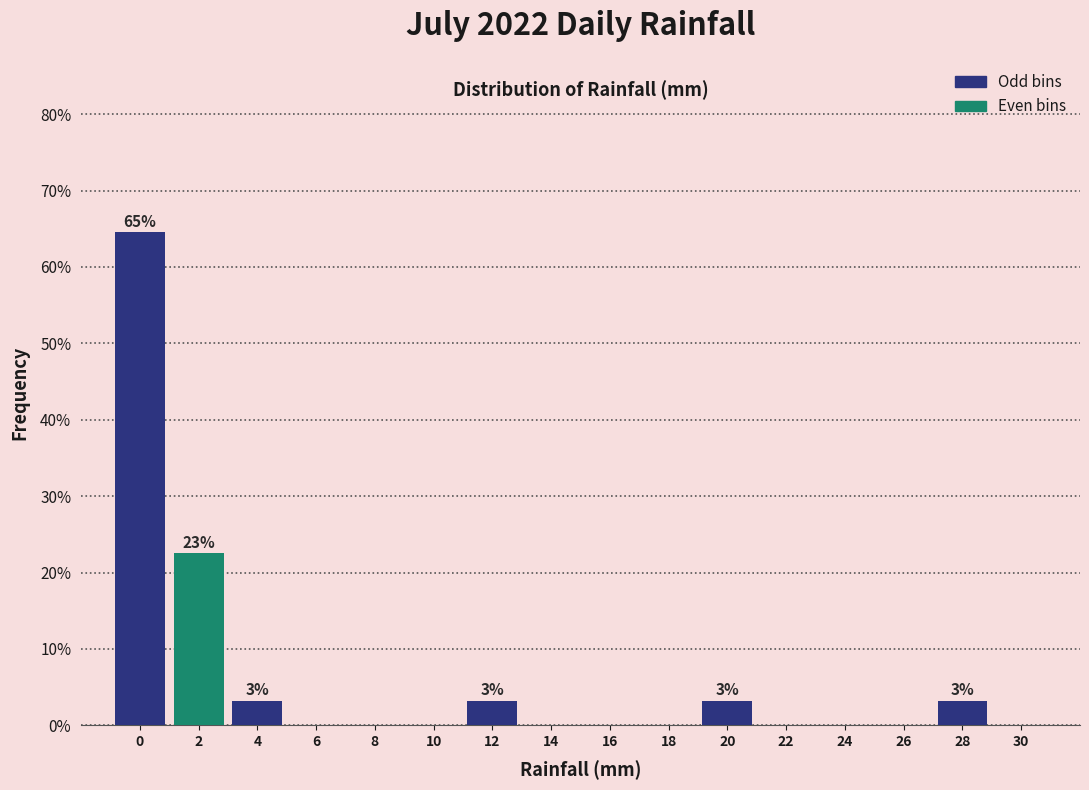

Reading right to left, transcribe all the data shown in this chart.

30=0.0	28=3.2	26=0.0	24=0.0	22=0.0	20=3.2	18=0.0	16=0.0	14=0.0	12=3.2	10=0.0	8=0.0	6=0.0	4=3.2	2=22.6	0=64.5